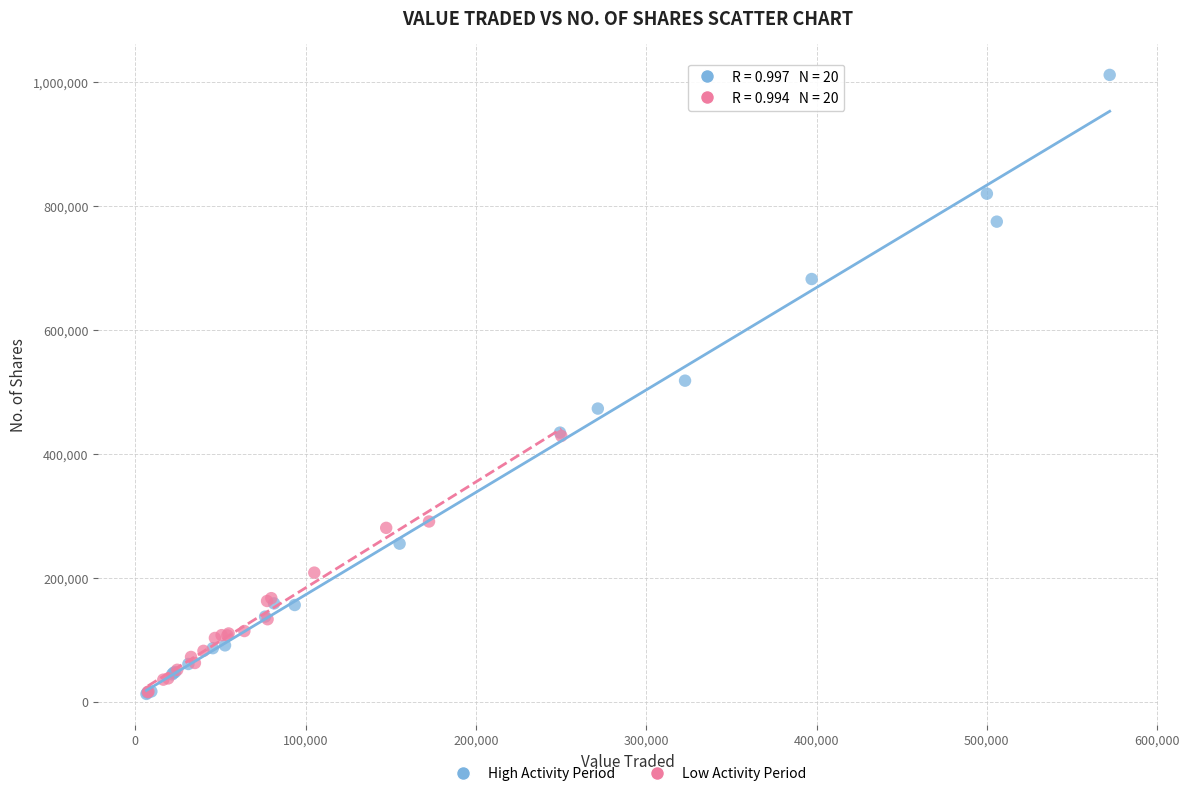

Which series contains the highest Y value?

High Activity Period